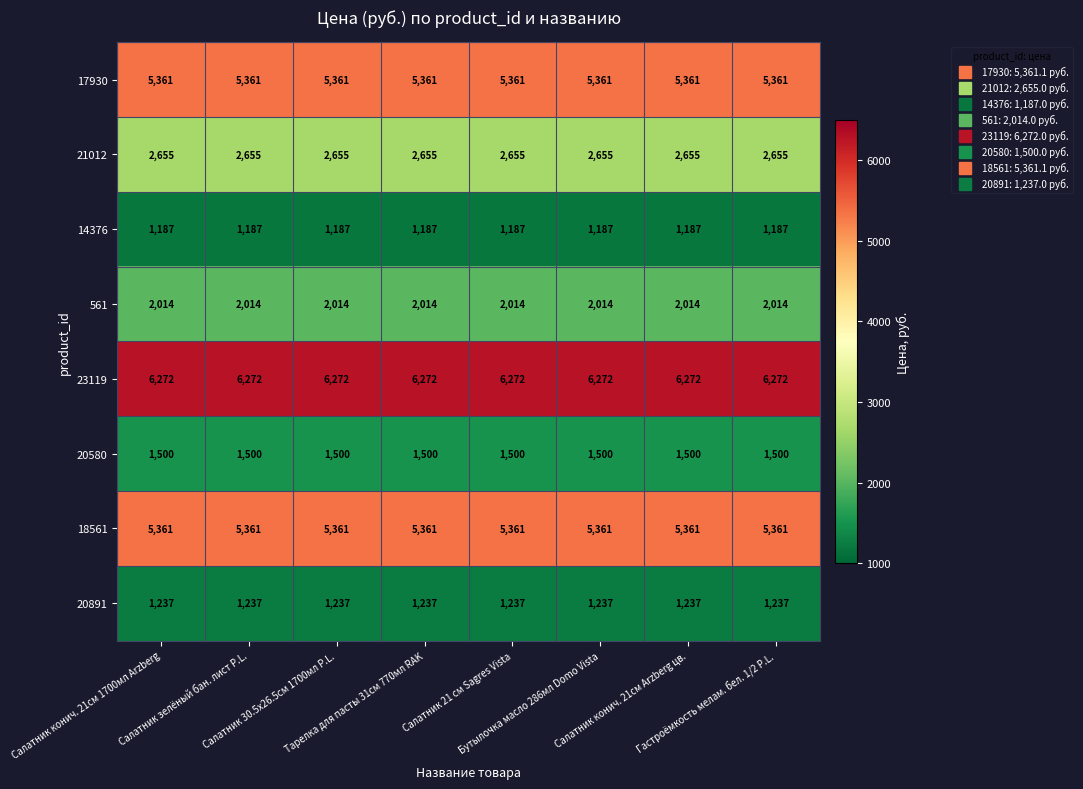

What is the average value of the 20580 series?

1500